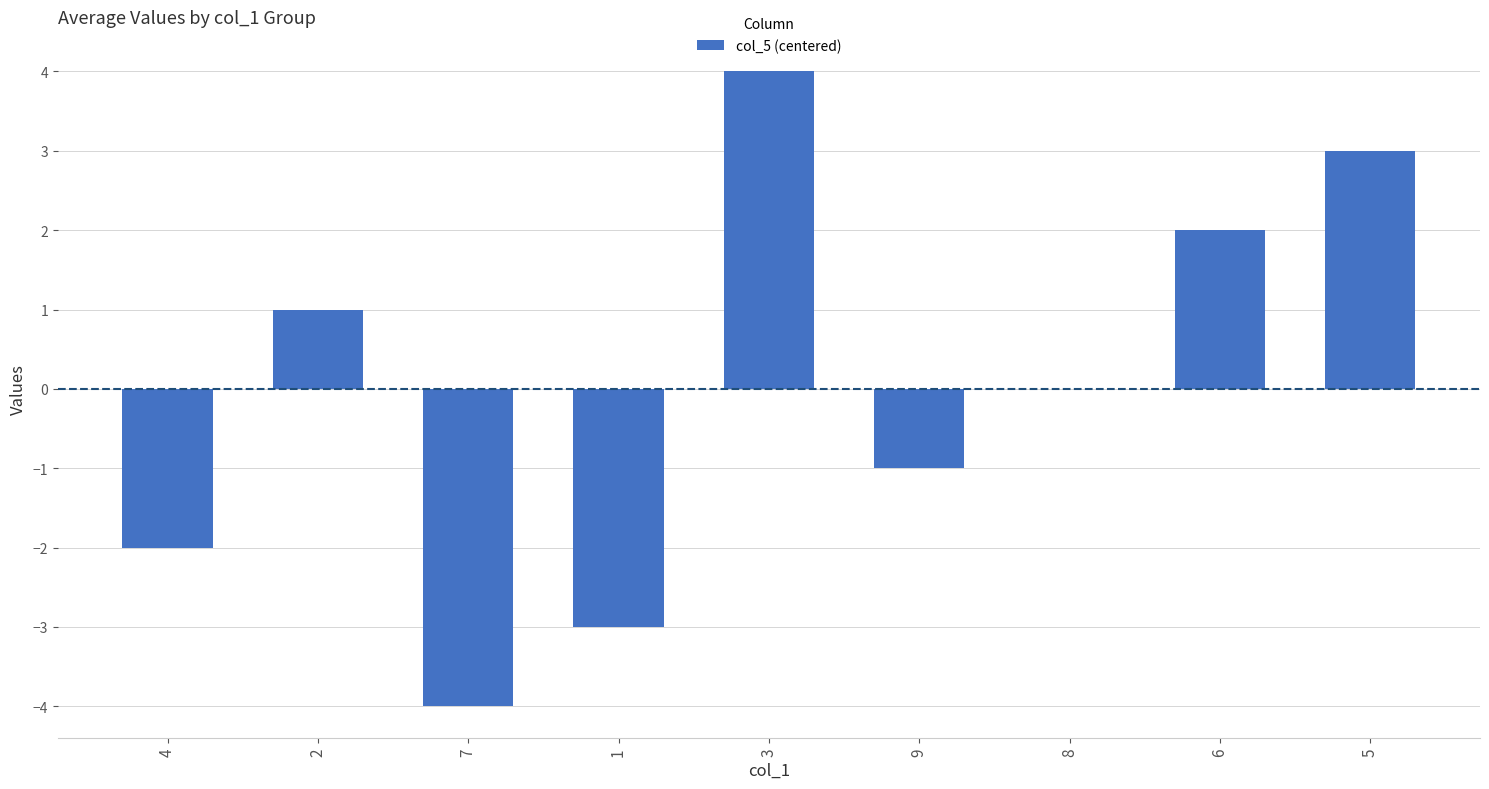

What is the approximate value at 7?

-4